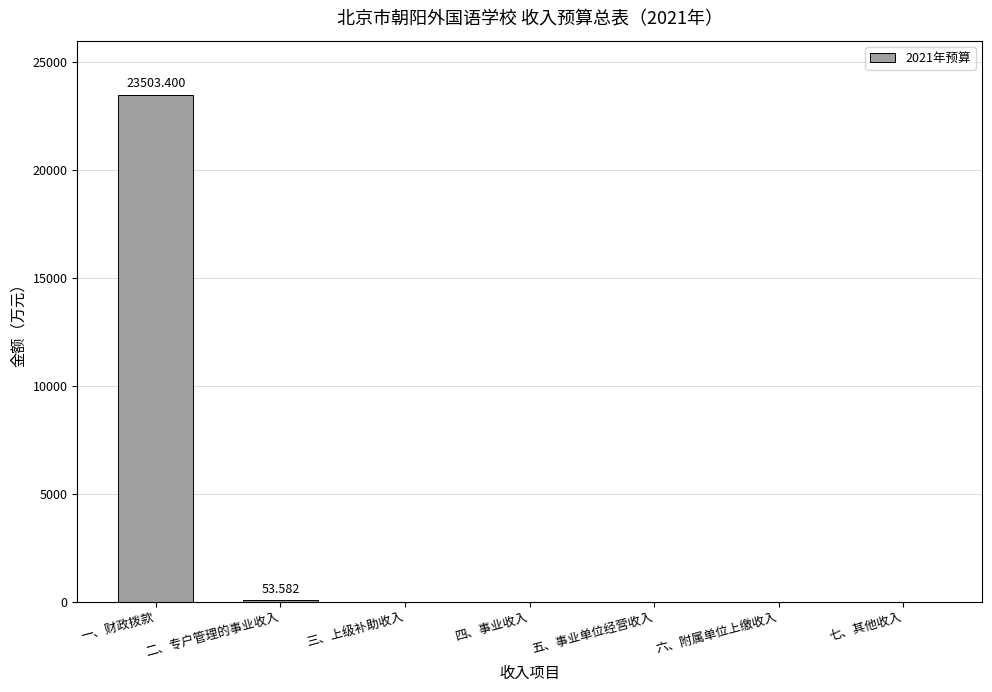

At which category does the chart reach its peak across all series?

一、财政拨款